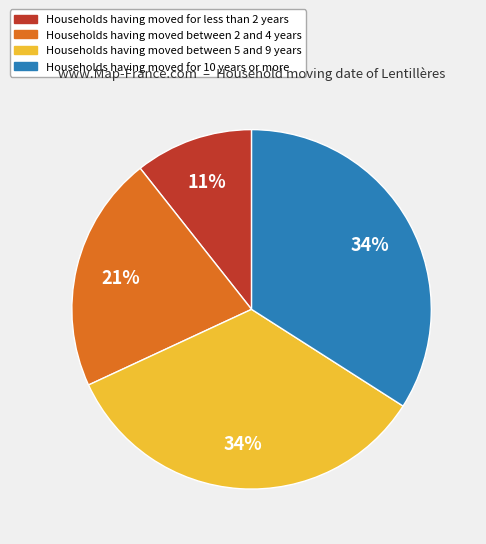

Is there any slice that represents more than half of the pie?

No